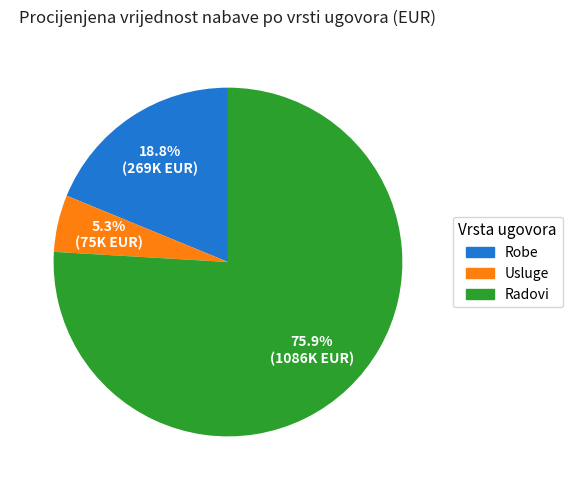

How many slices are in this pie chart?

3